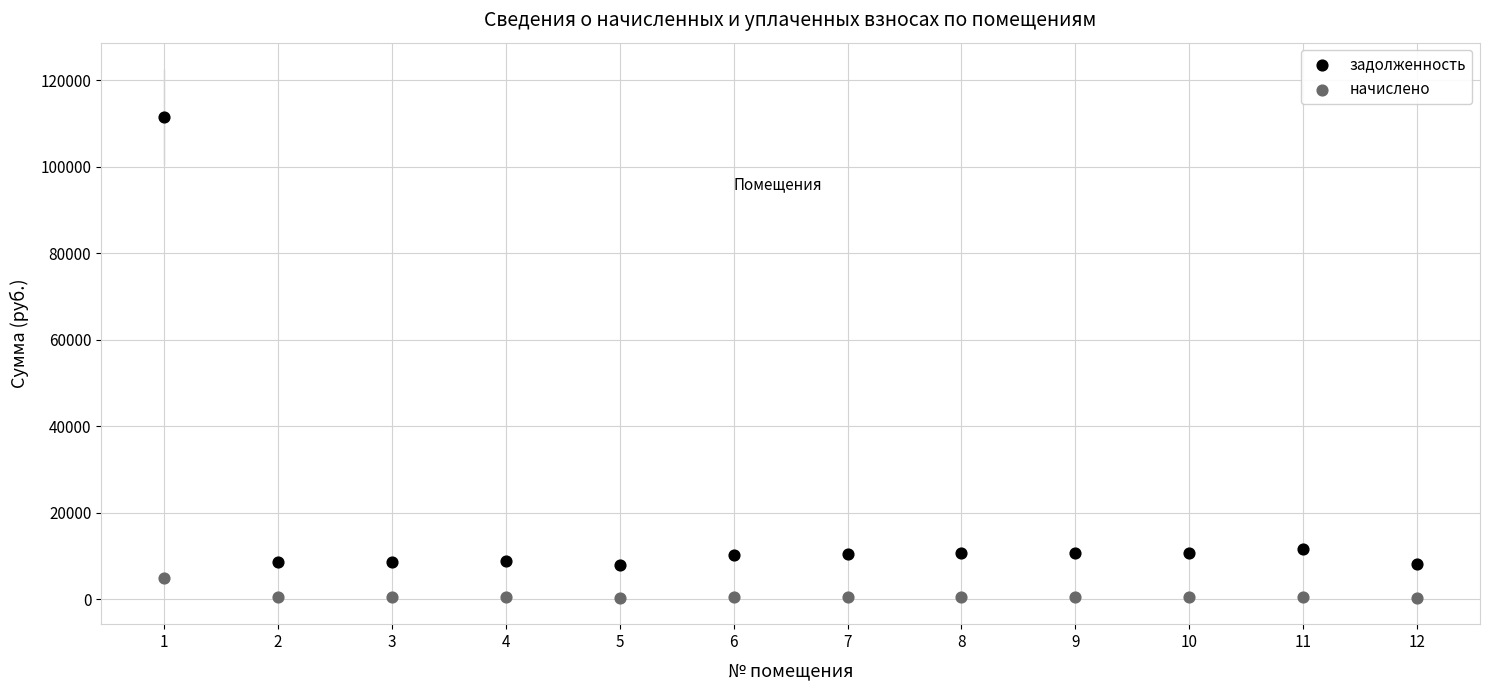

What are all the series names shown in the legend?

задолженность, начислено